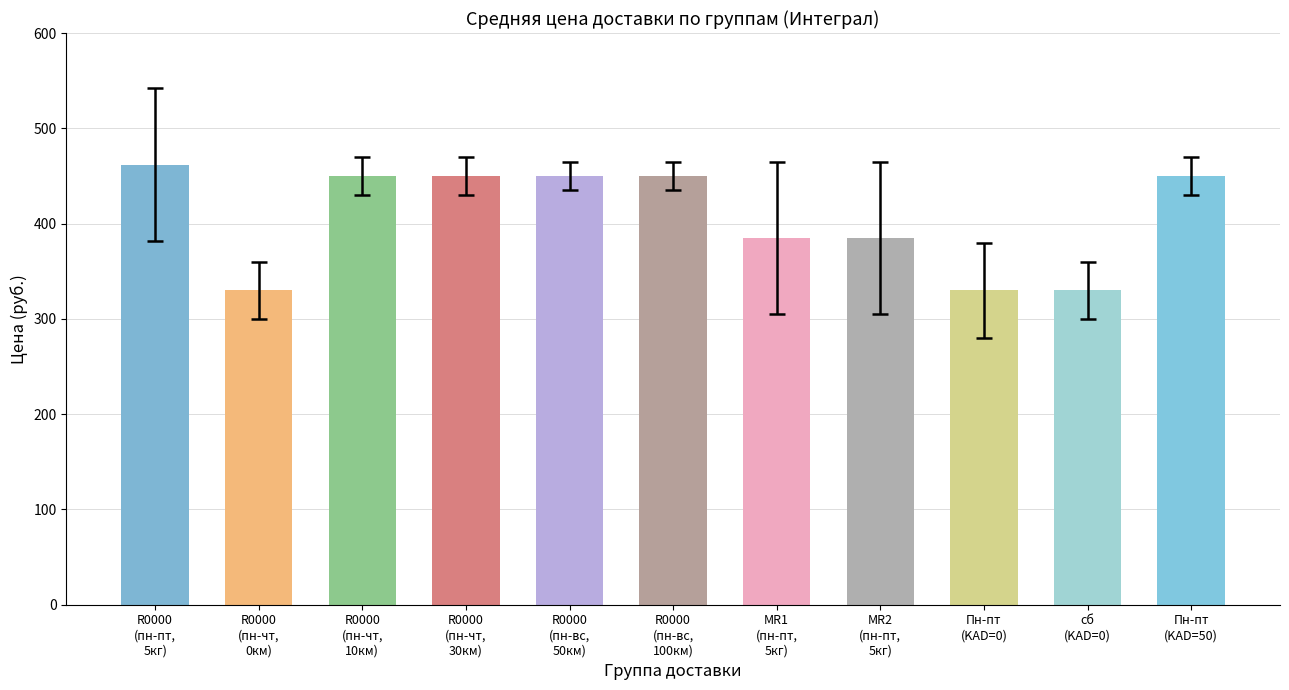

What is the average value?

407